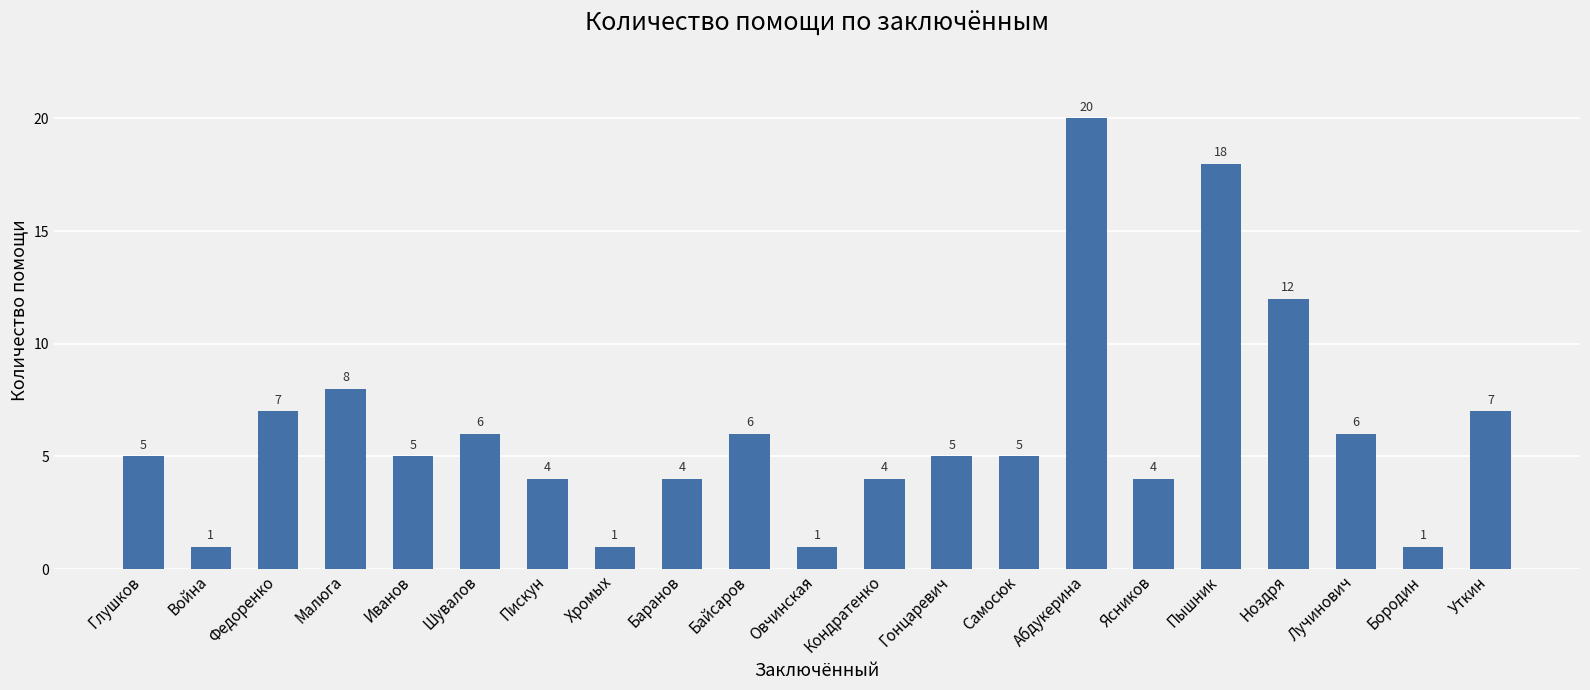

What is the sum of all values?

130